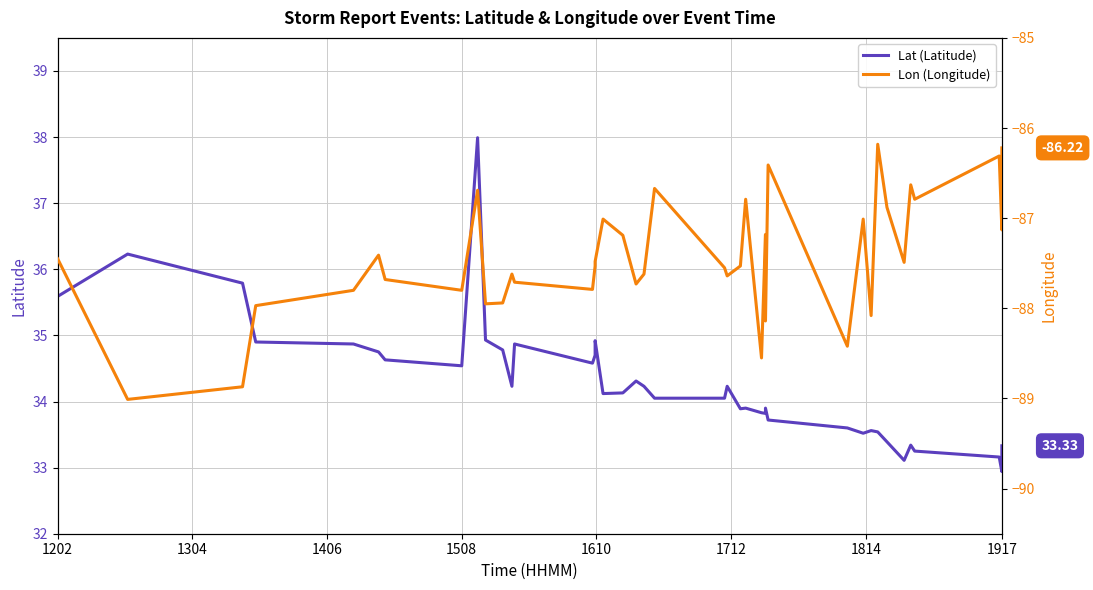

List the series in order of their overall mean, highest first.

Lat, Lon